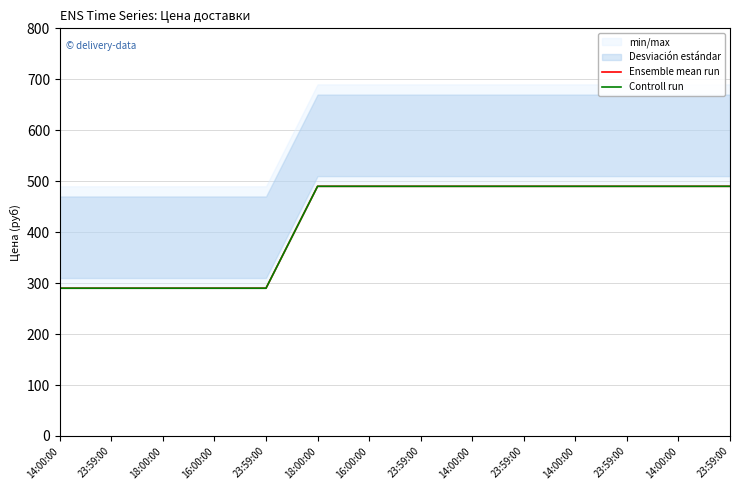

Rank the series by their maximum value, from highest to lowest.

Ensemble mean run, Controll run